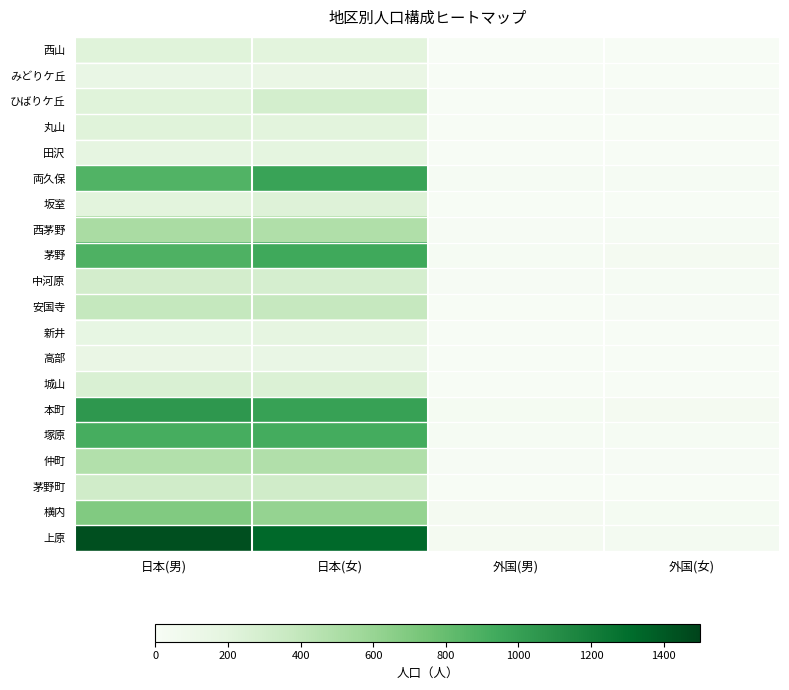

What is the total value across all series at 日本(女)?

9561